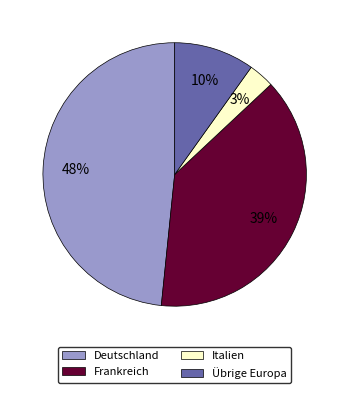

How many segments does this pie chart have?

4